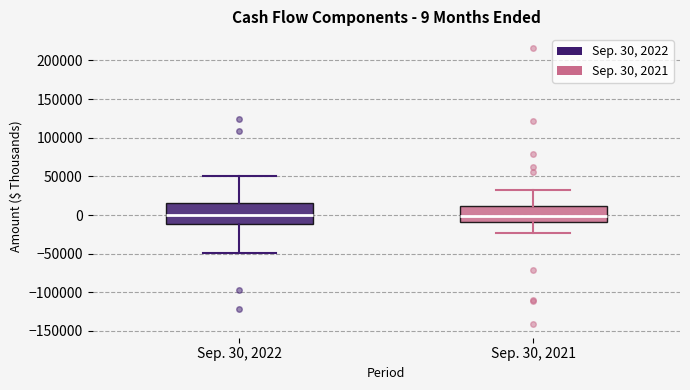

Which box is the tallest, from its lower edge to its upper edge?

Sep. 30, 2022